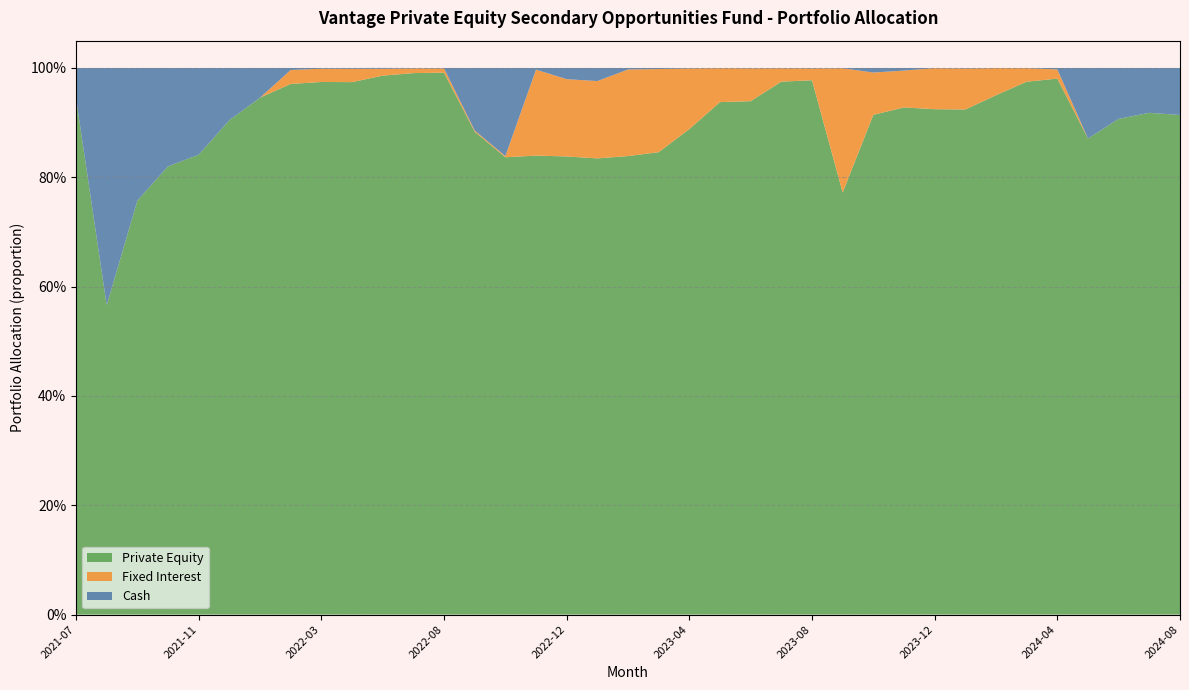

What are all the series names shown in the legend?

Cash, Fixed Interest, Private Equity